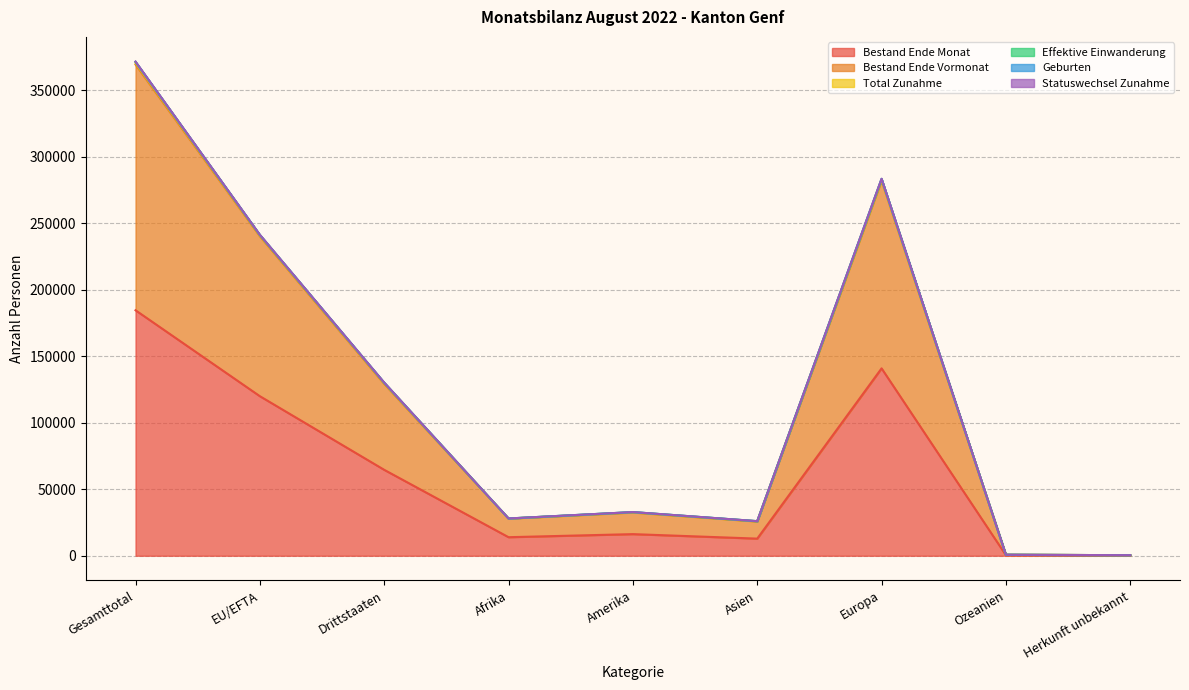

At which label does Bestand Ende Monat reach its peak?

Gesamttotal